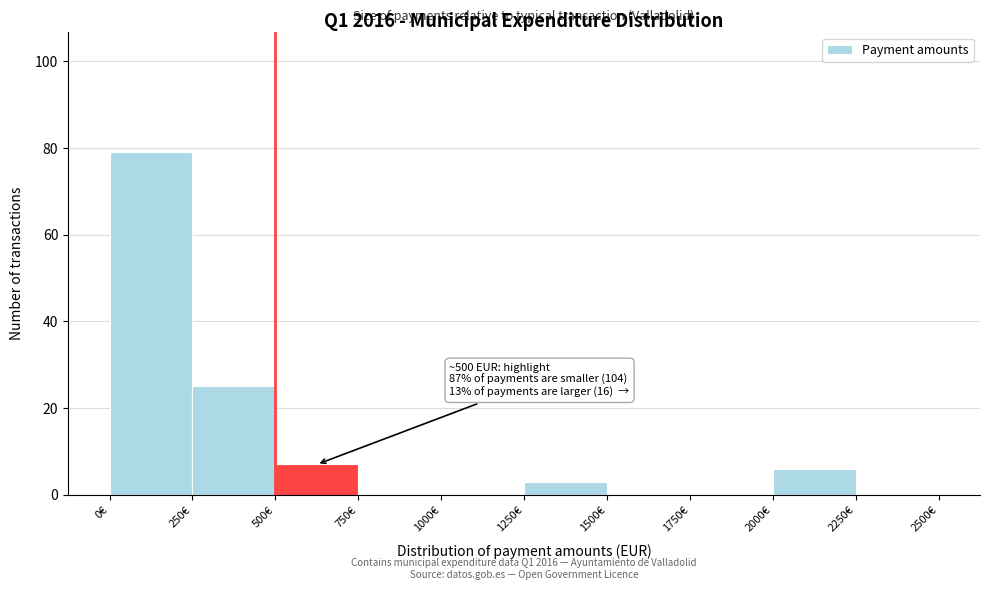

Over which range of the x-axis is the bar tallest?

0 to 250